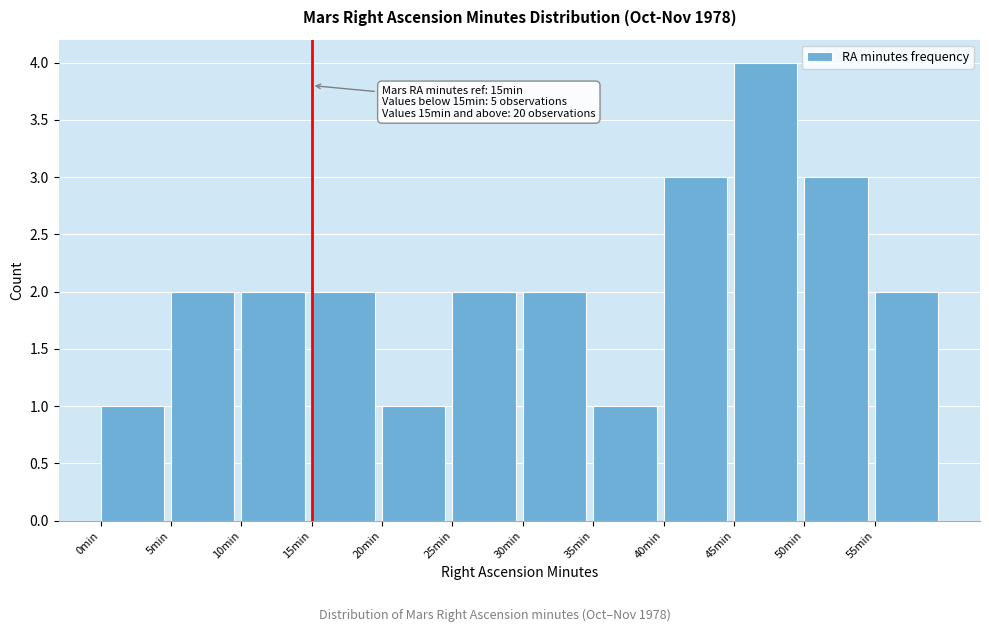

Which range on the x-axis has the tallest bar?

45 to 50